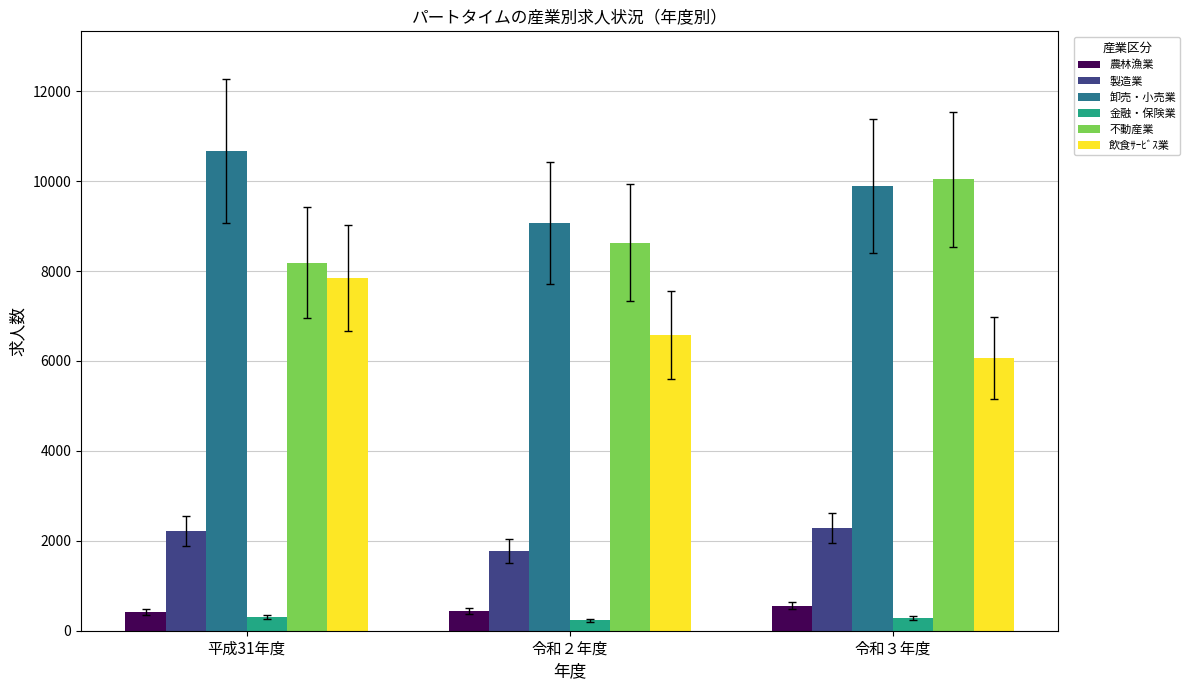

The 金融・保険業 series shows 310 at 平成31年度. True or false?

True